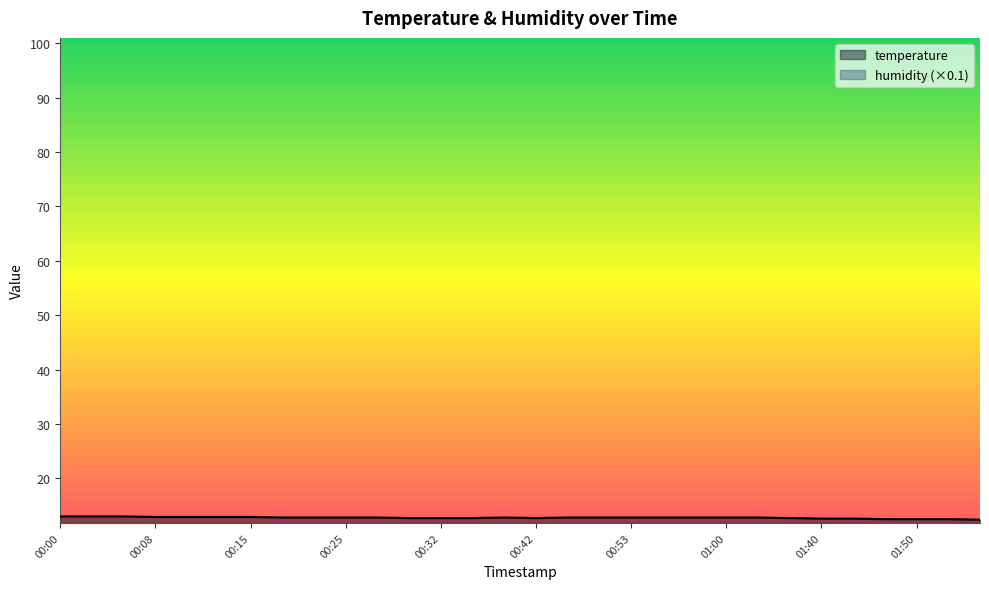

What position from the right is 00:15?

24